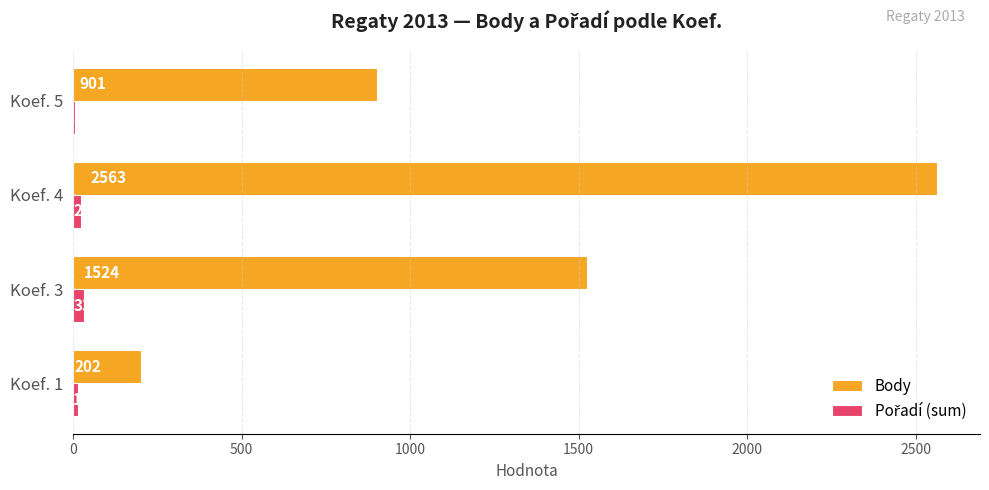

What is the sum of the Body values at Koef. 3 and Koef. 1?

1726